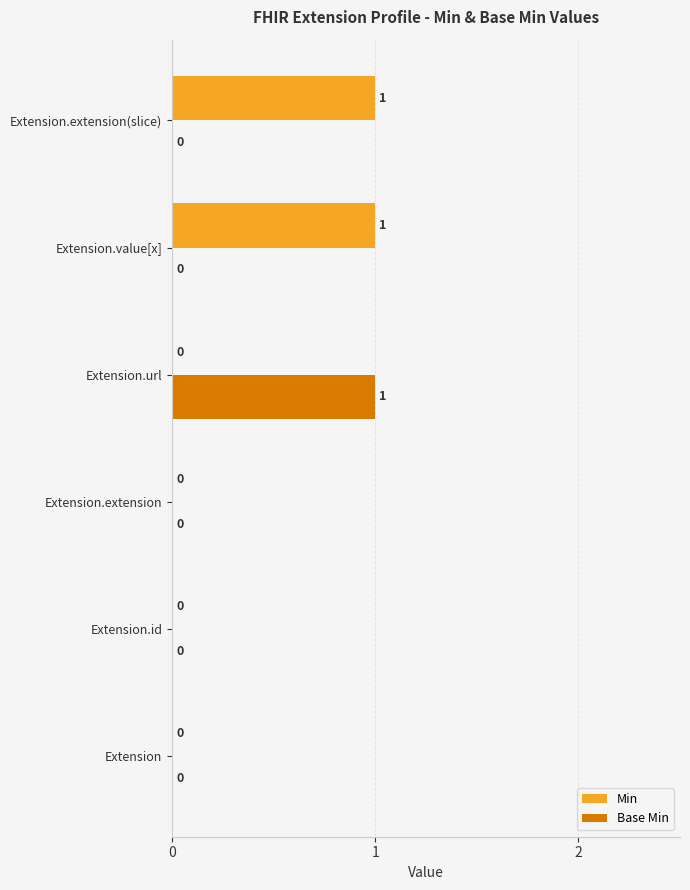

How many Base Min values are between 0 and 1?

6